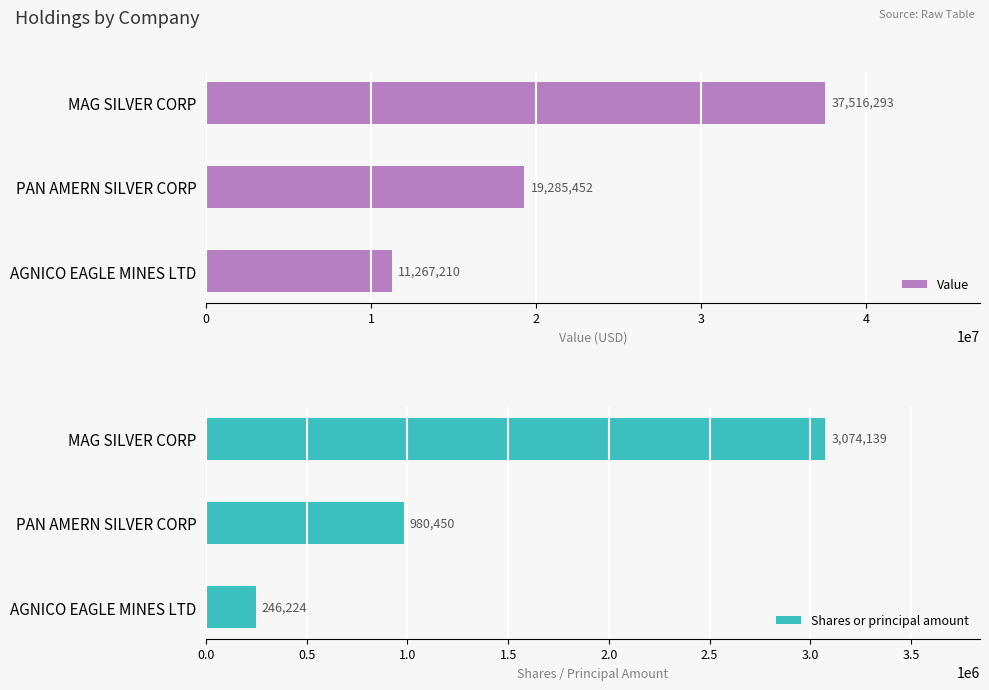

What is the difference between the second highest and minimum values in the Value series?

8018242